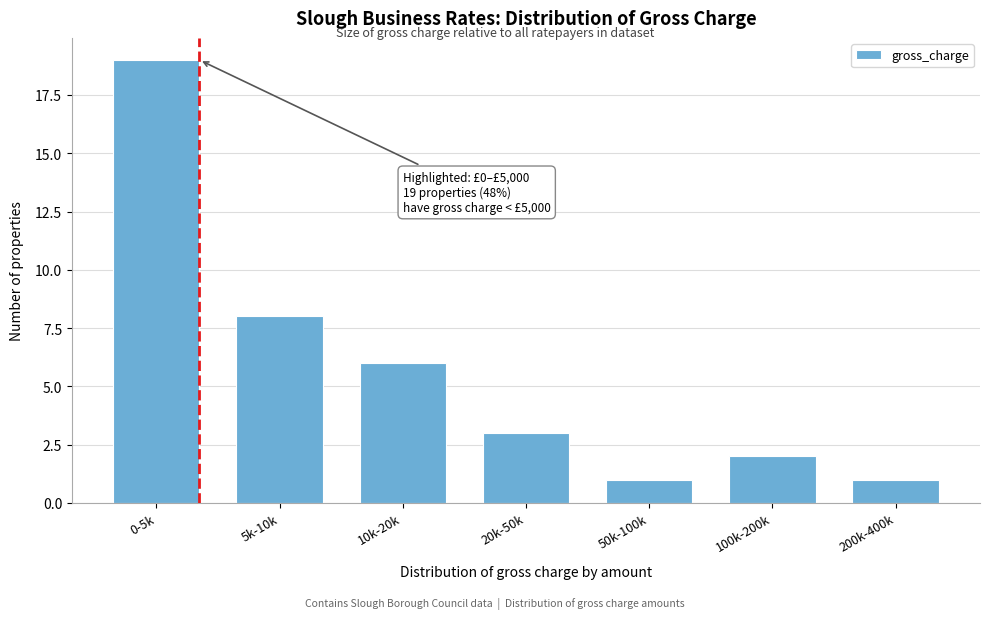

Reading left to right, what are all the values shown in this chart?

19	8	6	3	1	2	1